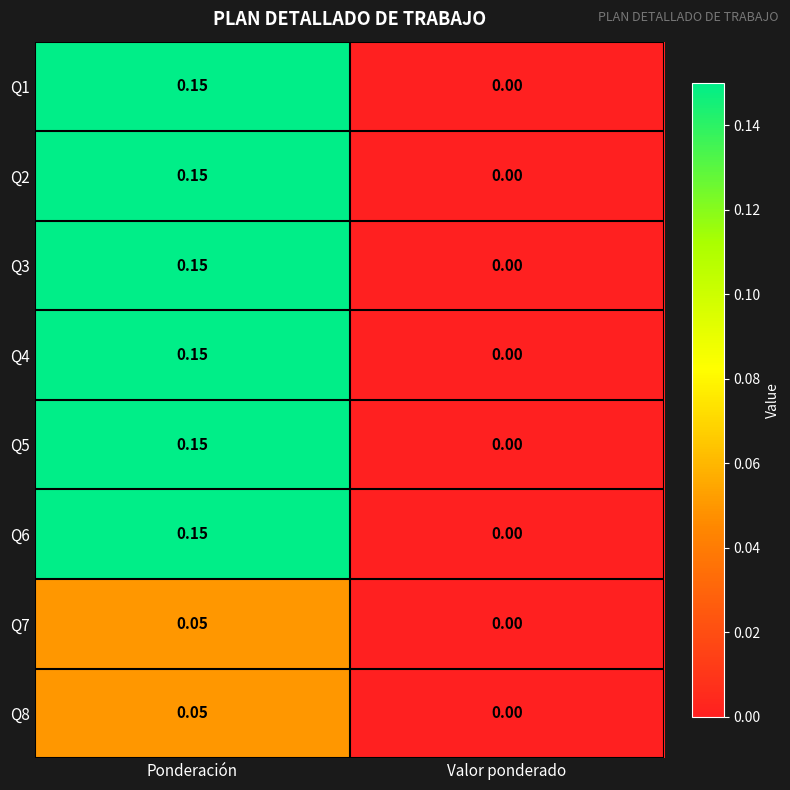

Which category has the highest value across all series?

Ponderación